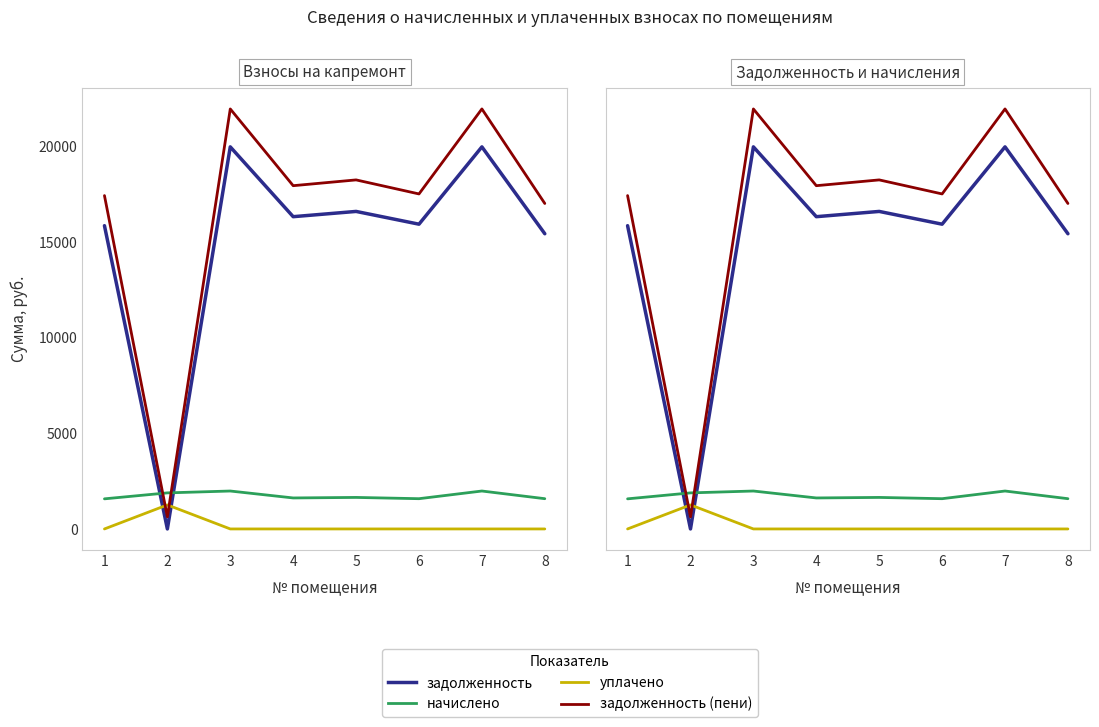

Count the number of categories in the chart.

8